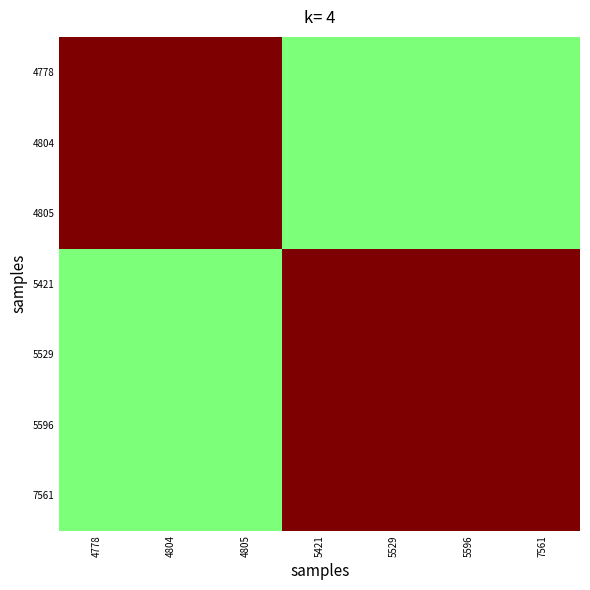

How many distinct data groups are displayed?

7